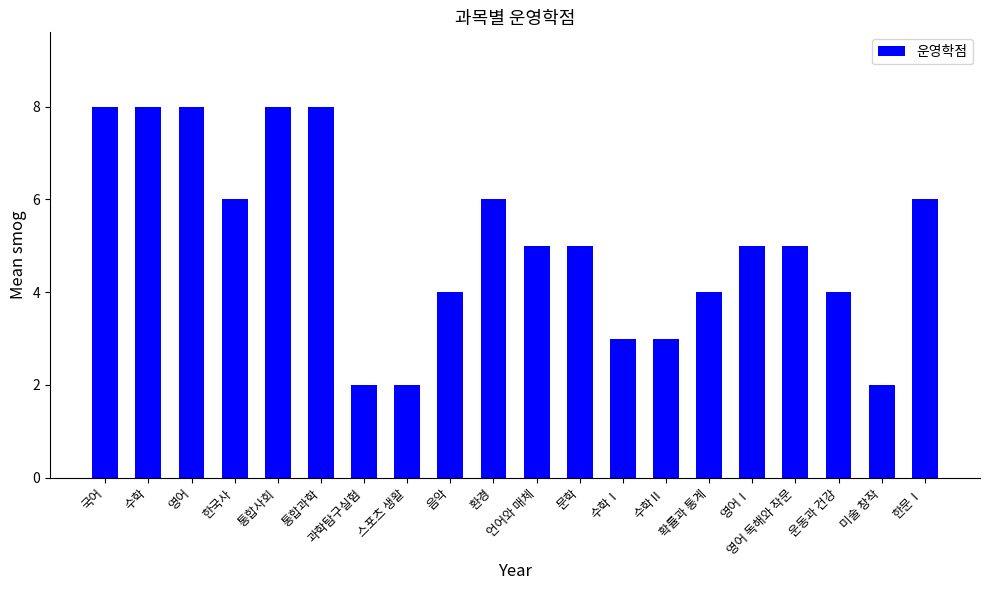

How many bars are there in total?

20